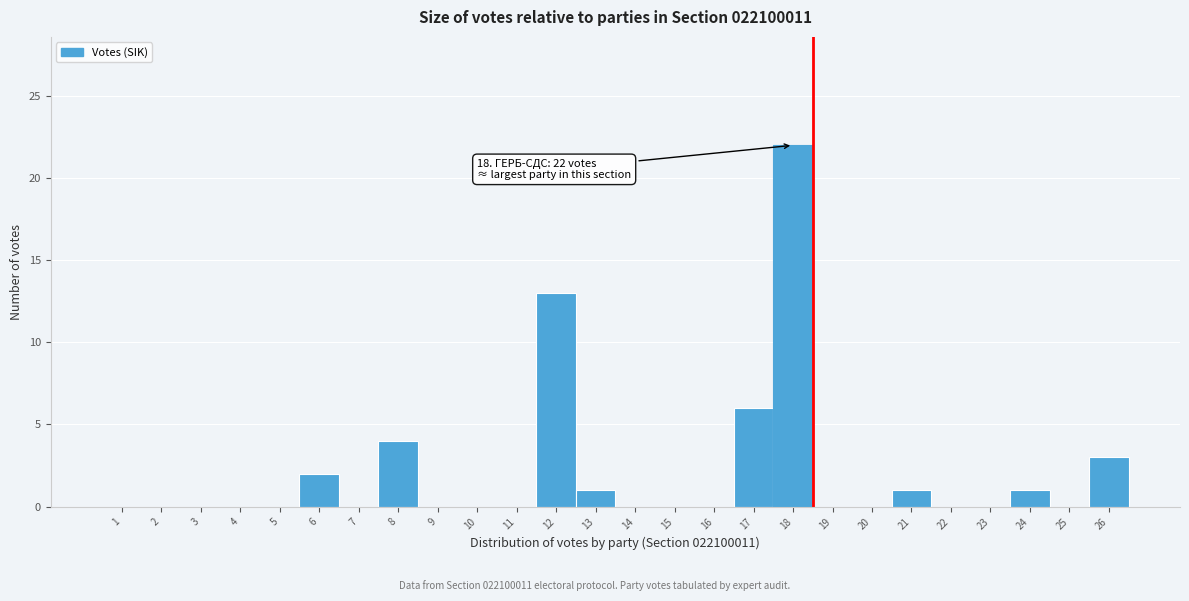

Reading left to right, transcribe all the data shown in this chart.

1=0	2=0	3=0	4=0	5=0	6=2	7=0	8=4	9=0	10=0	11=0	12=13	13=1	14=0	15=0	16=0	17=6	18=22	19=0	20=0	21=1	22=0	23=0	24=1	25=0	26=3